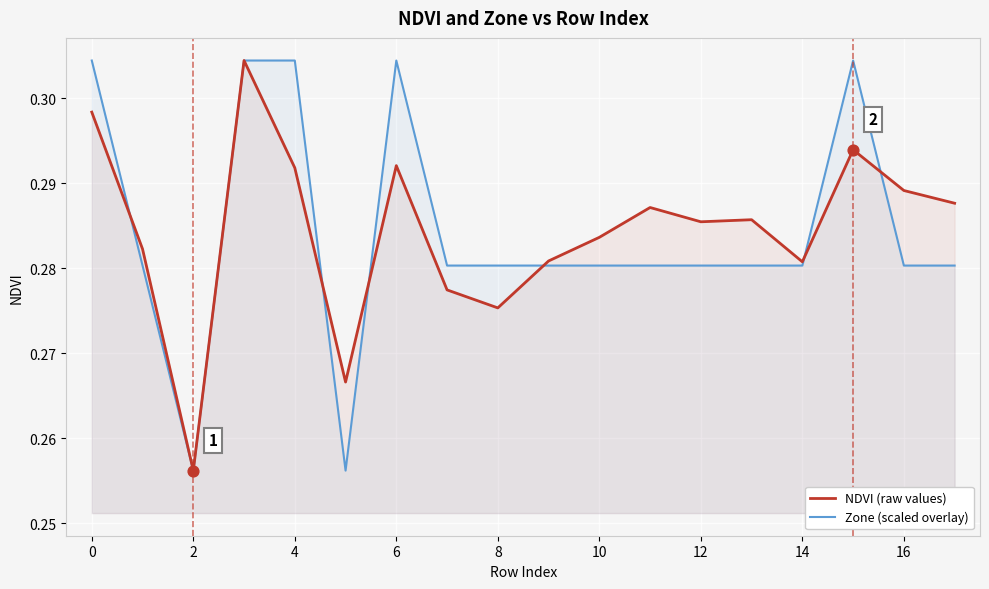

What is the total value across all series at 2?

0.5